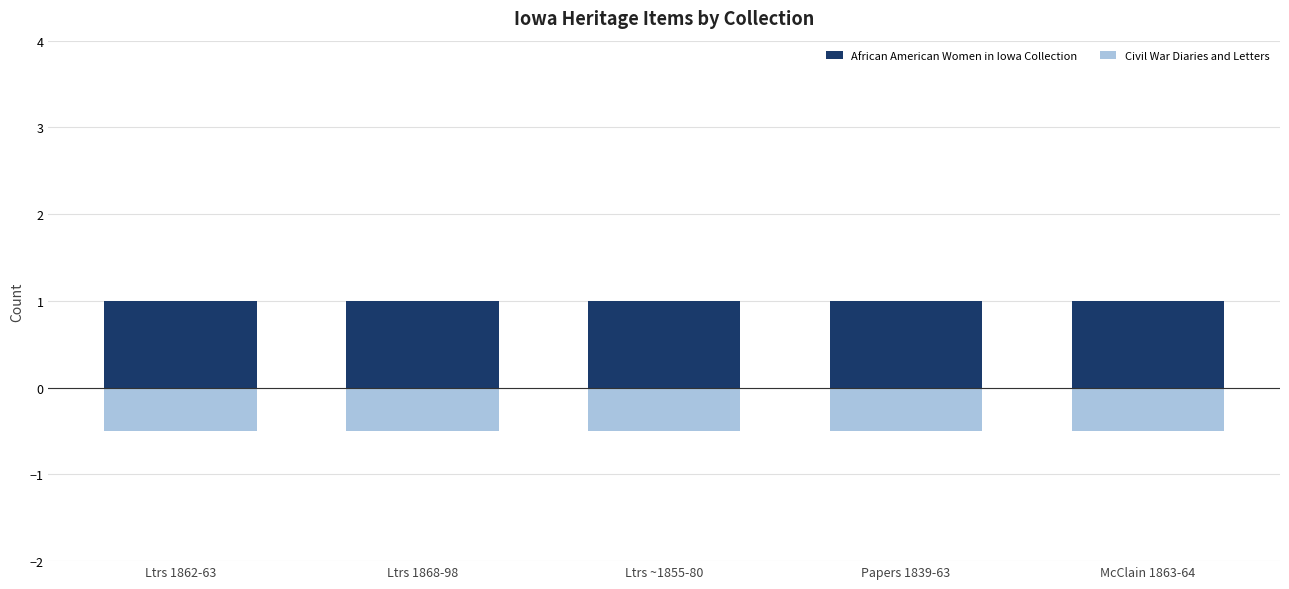

List the series in order of their overall mean, highest first.

African American Women in Iowa Collection, Civil War Diaries and Letters